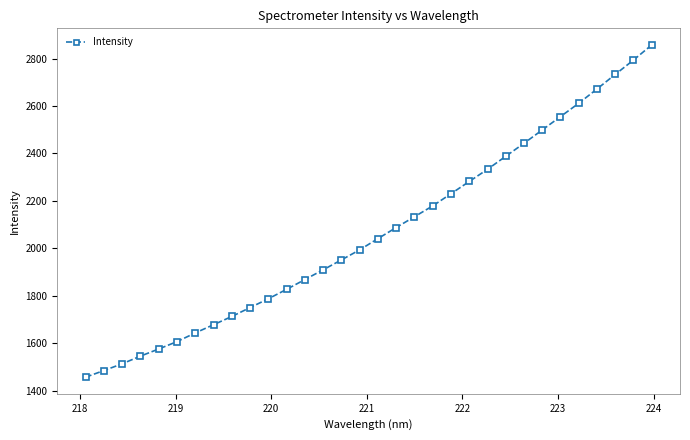

What is the sum of all values?

66152.1